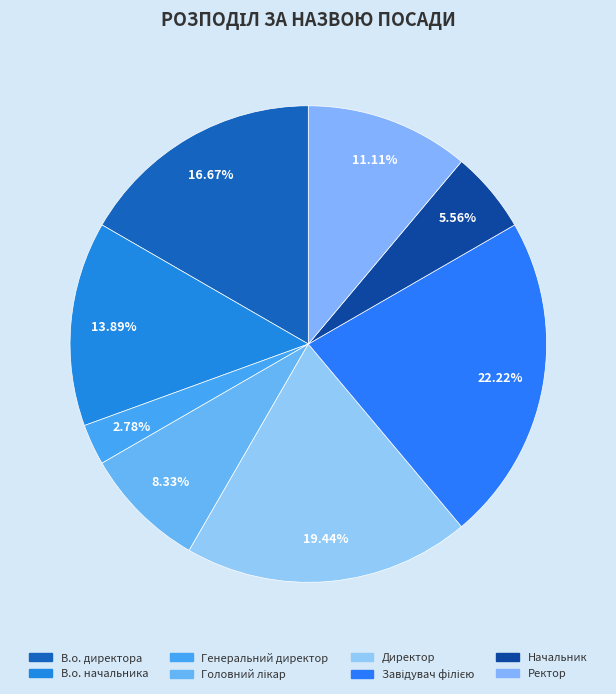

Which category has the biggest portion of the pie?

Завідувач філією